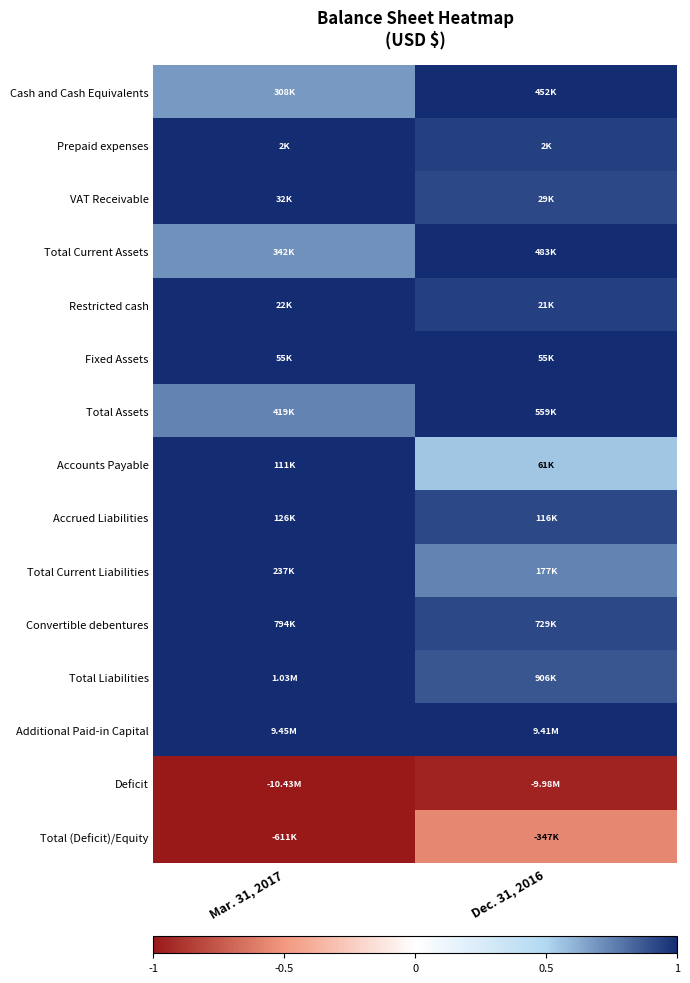

Which has a higher value, Mar. 31, 2017 or Dec. 31, 2016?

Dec. 31, 2016